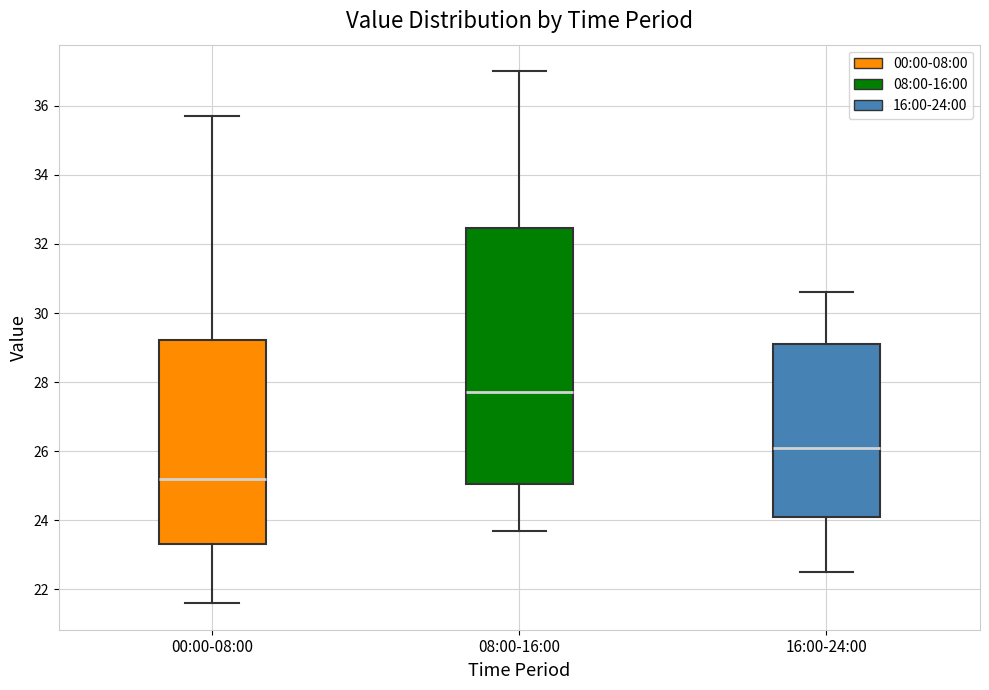

Which box has the highest median line?

08:00-16:00